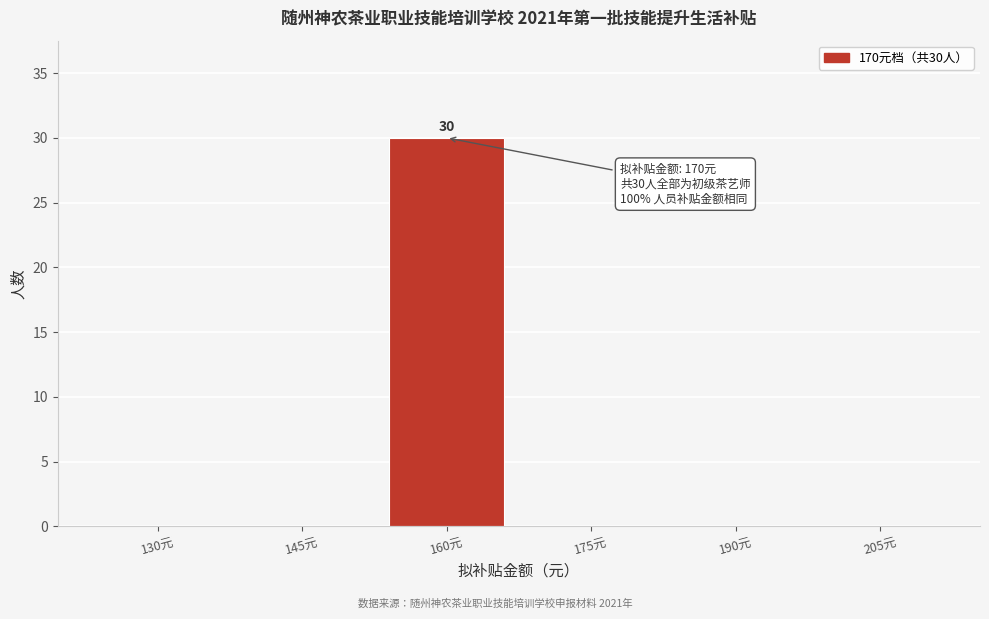

Reading left to right, extract all data points from this chart.

130元=0	145元=0	160元=30	175元=0	190元=0	205元=0